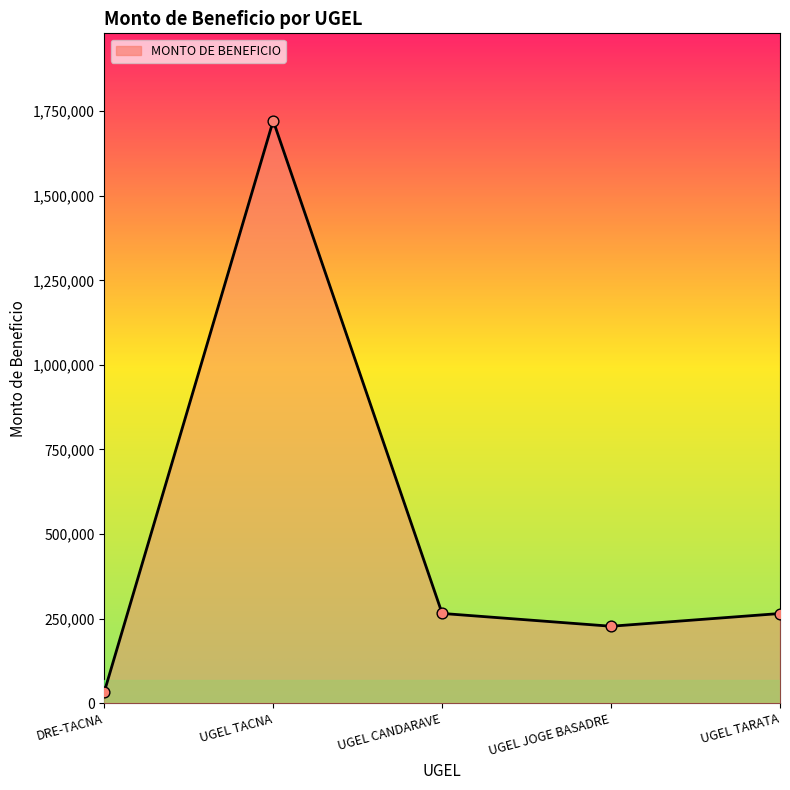

What is the ratio of the value at UGEL CANDARAVE to the value at UGEL TARATA?

1.0